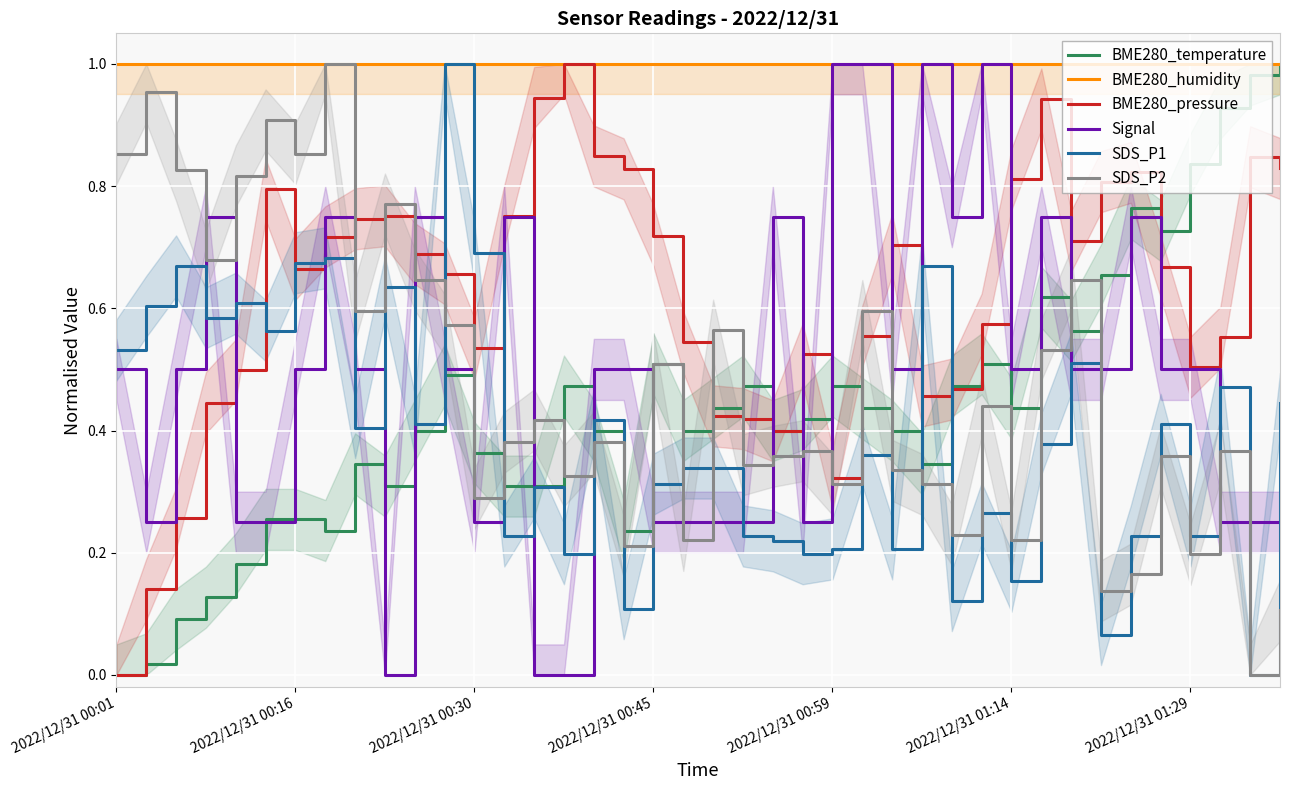

At which label does BME280_pressure reach its minimum?

2022/12/31 00:01